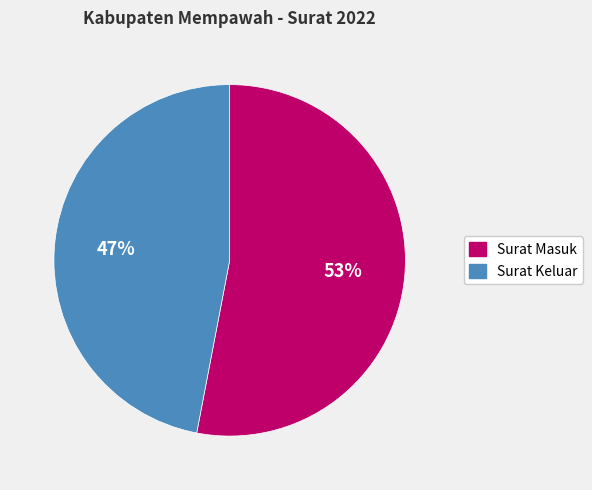

To the nearest percent, what percentage of the pie is Surat Masuk?

53%